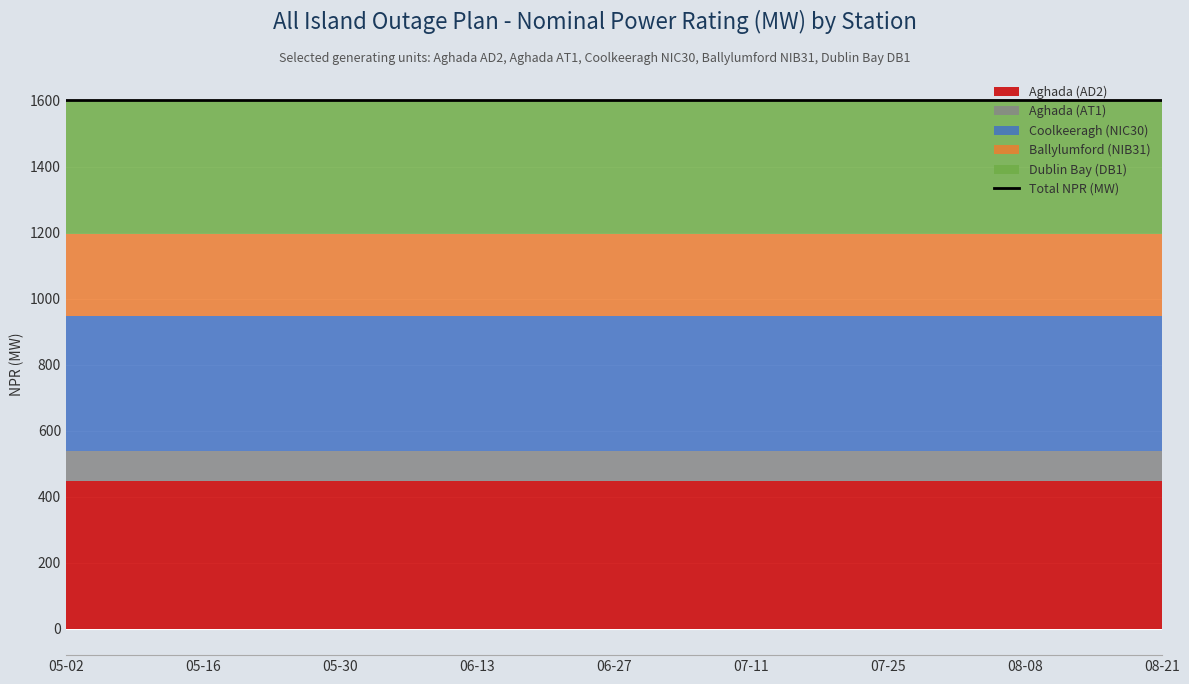

Is it true that Dublin Bay (DB1) equals 405 at 2022-07-11?

True